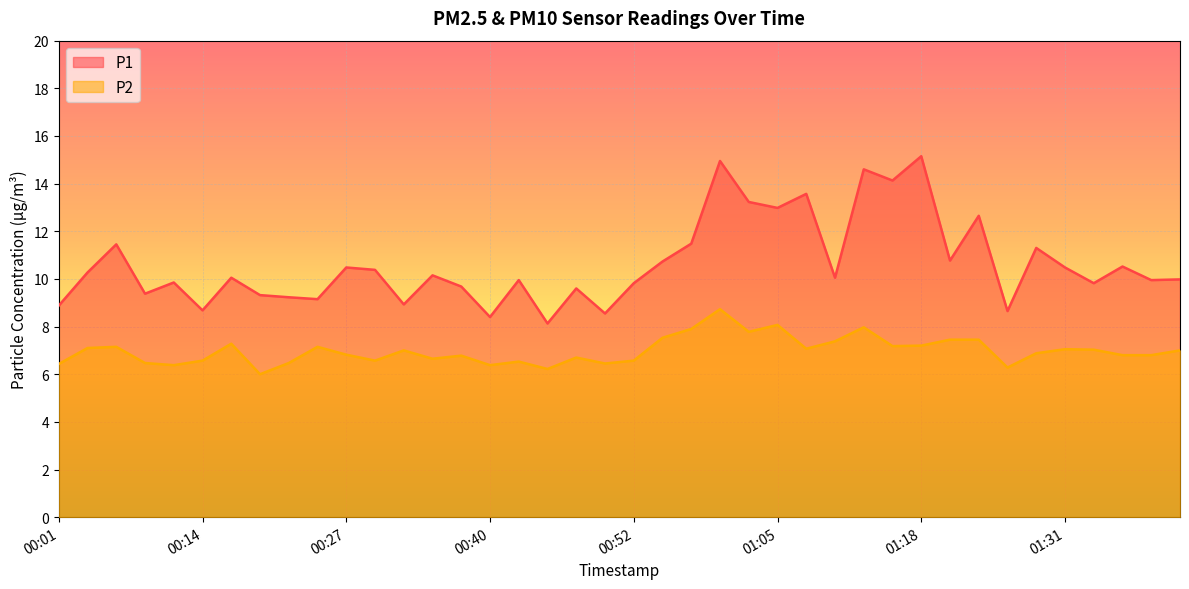

Reading left to right, extract all data points from this chart.

P1: 00:01=8.9	00:04=10.3	00:06=11.4	00:09=9.4	00:11=9.8	00:14=8.7	00:16=10.1	00:19=9.3	00:22=9.2	00:24=9.2	00:27=10.5	00:29=10.4	00:32=8.9	00:34=10.2	00:37=9.7	00:40=8.4	00:42=9.9	00:45=8.1	00:47=9.6	00:50=8.6	00:52=9.8	00:55=10.7	00:57=11.5	01:00=14.9	01:03=13.2	01:05=13.0	01:08=13.6	01:10=10.1	01:13=14.6	01:15=14.1	01:18=15.2	01:21=10.8	01:23=12.7	01:26=8.7	01:28=11.3	01:31=10.5	01:33=9.8	01:36=10.5	01:38=9.9	01:41=10.0
P2: 00:01=6.4	00:04=7.1	00:06=7.2	00:09=6.5	00:11=6.4	00:14=6.6	00:16=7.3	00:19=6.0	00:22=6.5	00:24=7.2	00:27=6.8	00:29=6.6	00:32=7.0	00:34=6.7	00:37=6.8	00:40=6.4	00:42=6.5	00:45=6.2	00:47=6.7	00:50=6.5	00:52=6.6	00:55=7.5	00:57=7.9	01:00=8.7	01:03=7.8	01:05=8.1	01:08=7.1	01:10=7.4	01:13=8.0	01:15=7.2	01:18=7.2	01:21=7.5	01:23=7.5	01:26=6.3	01:28=6.9	01:31=7.0	01:33=7.0	01:36=6.8	01:38=6.8	01:41=7.0